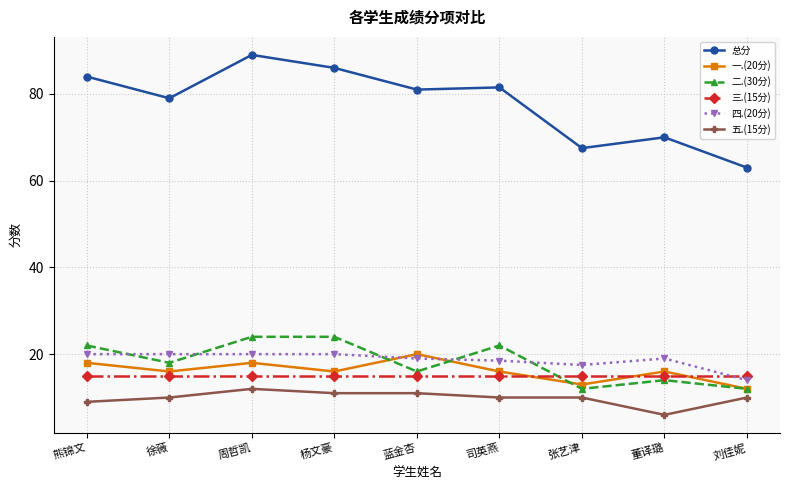

What value does the 三.(15分) series have at 杨文豪?

15.0